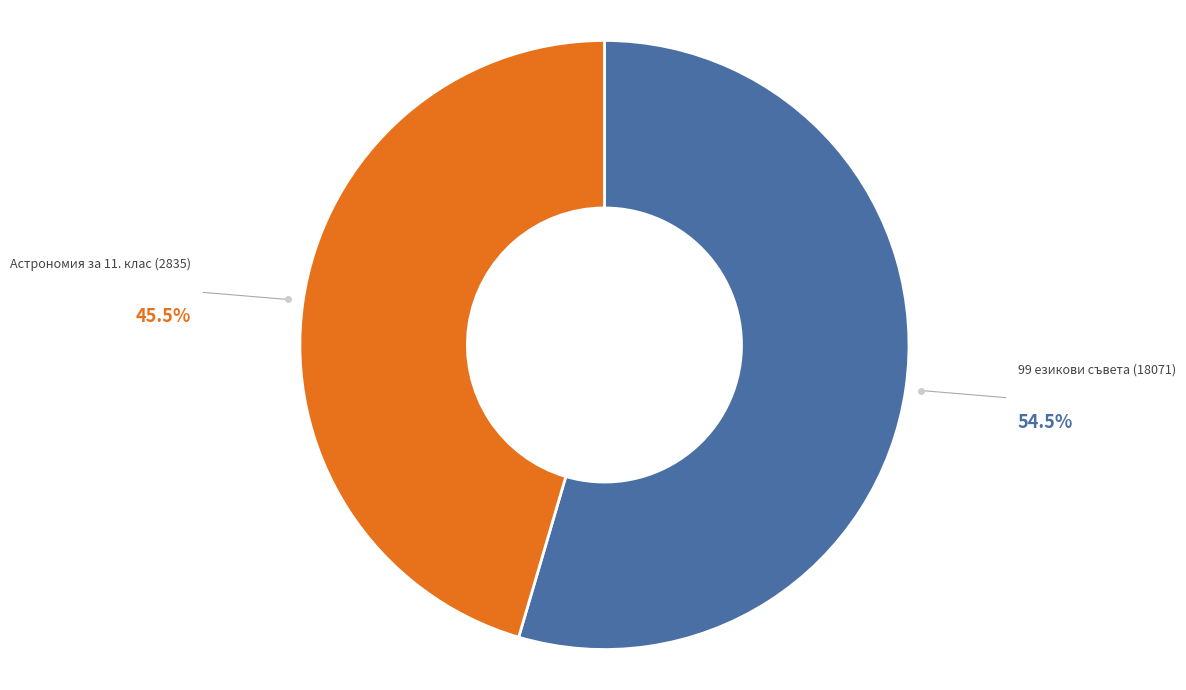

Is there any slice that represents more than half of the pie?

Yes